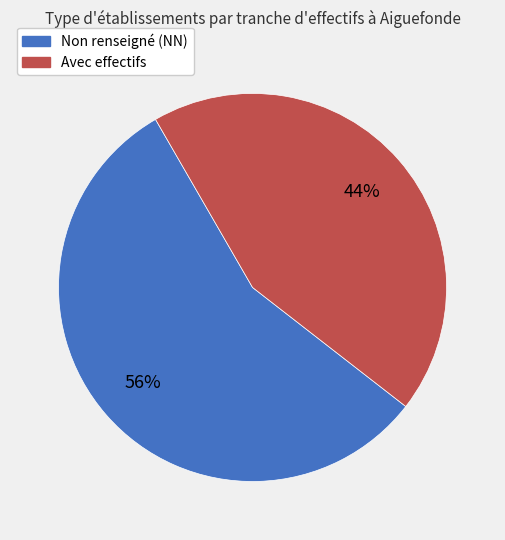

To the nearest percent, what percentage of the pie is Non renseigné (NN)?

56%